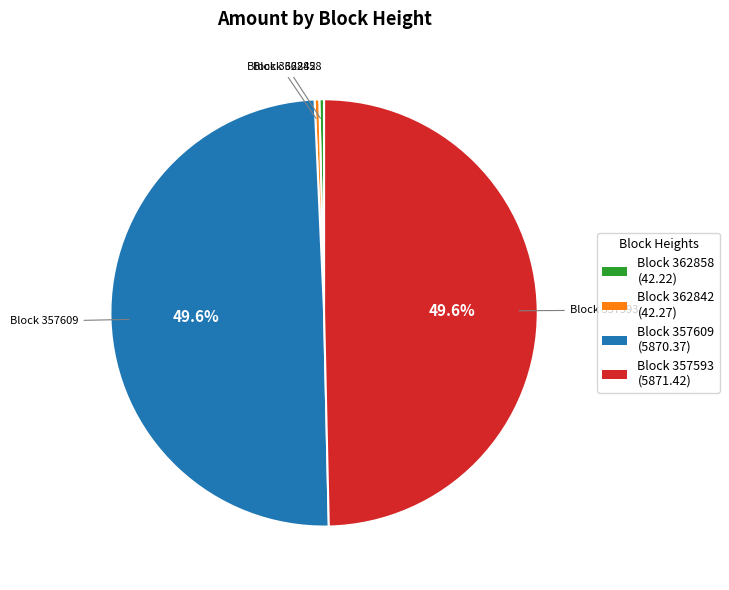

Is there a majority slice in this chart?

No